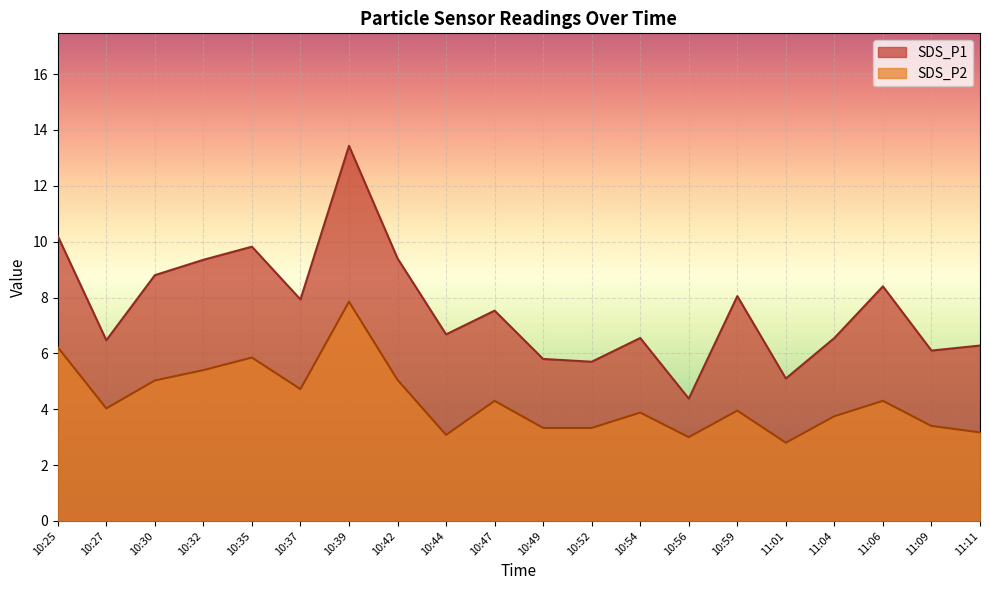

What is the difference between the SDS_P1 values at 10:32 and 11:04?

2.8